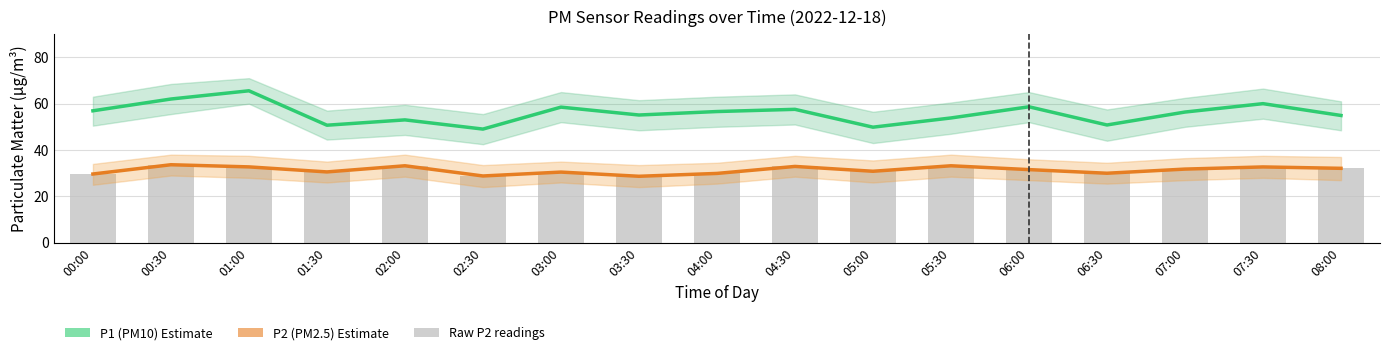

Is the value of P1 (PM10) at 05:00 greater than the value of P2 (PM2.5) at 01:30?

Yes